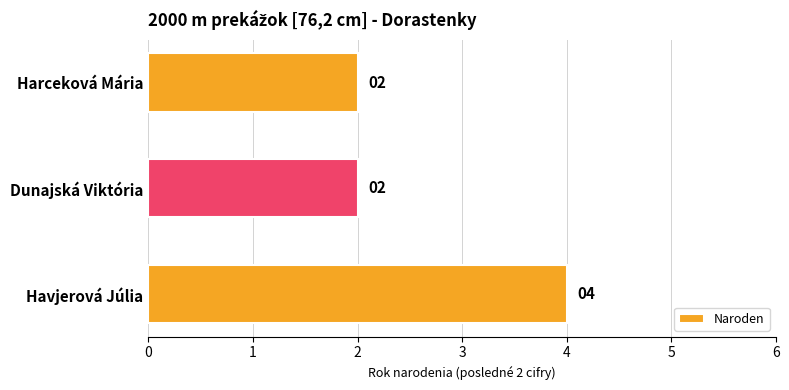

Reading top to bottom, extract all data points from this chart.

Harceková Mária=2	Dunajská Viktória=2	Havjerová Júlia=4